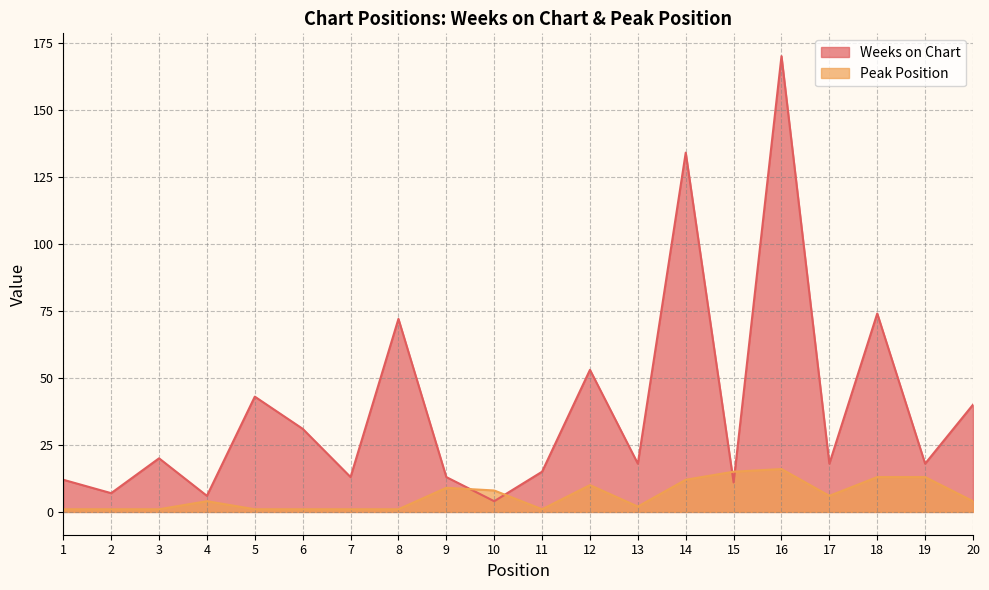

Reading left to right, transcribe all the data shown in this chart.

Weeks on Chart: 12	7	20	6	43	31	13	72	13	4	15	53	18	134	11	170	18	74	18	40
Peak Position: 1	1	1	4	1	1	1	1	9	8	1	10	2	12	15	16	6	13	13	4